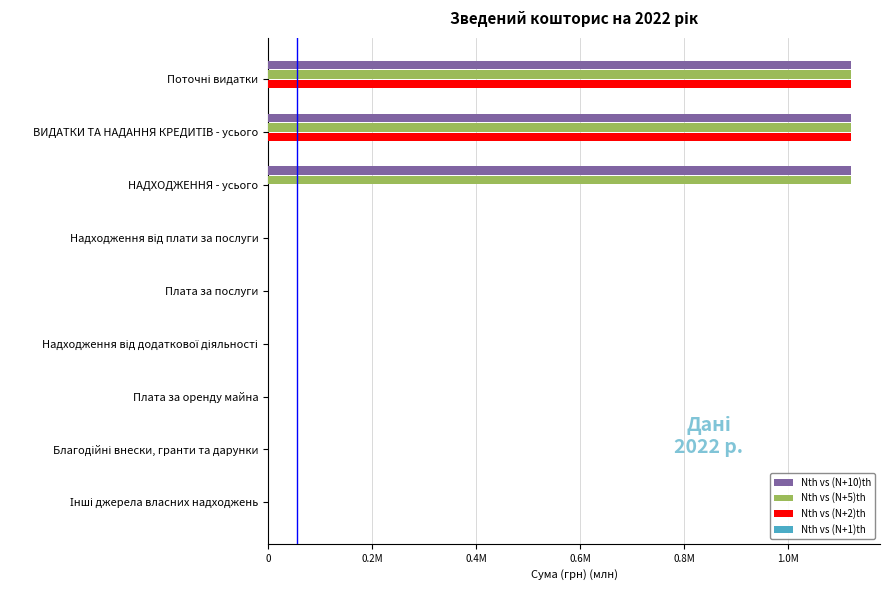

What are all the series names shown in the legend?

Nth vs (N+10)th, Nth vs (N+5)th, Nth vs (N+2)th, Nth vs (N+1)th